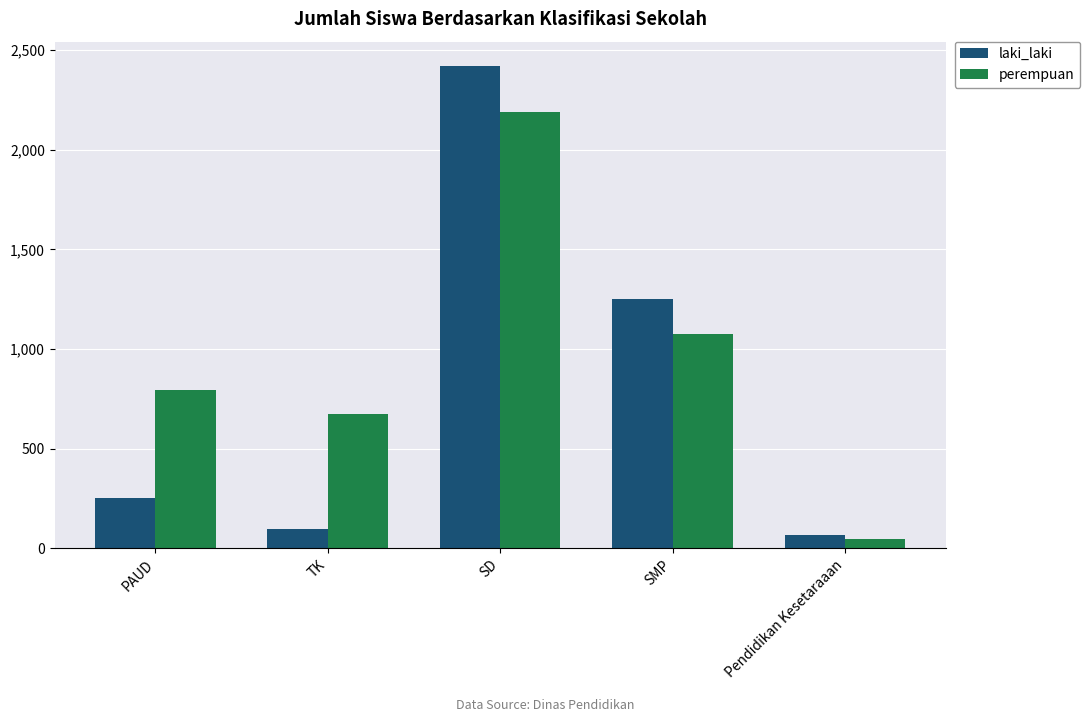

What is the approximate value of laki_laki at PAUD?

255